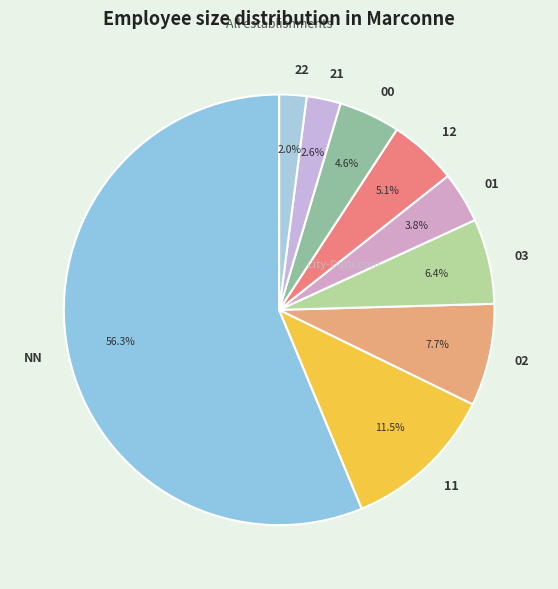

What percentage do 01 and 03 together represent?

10.2%